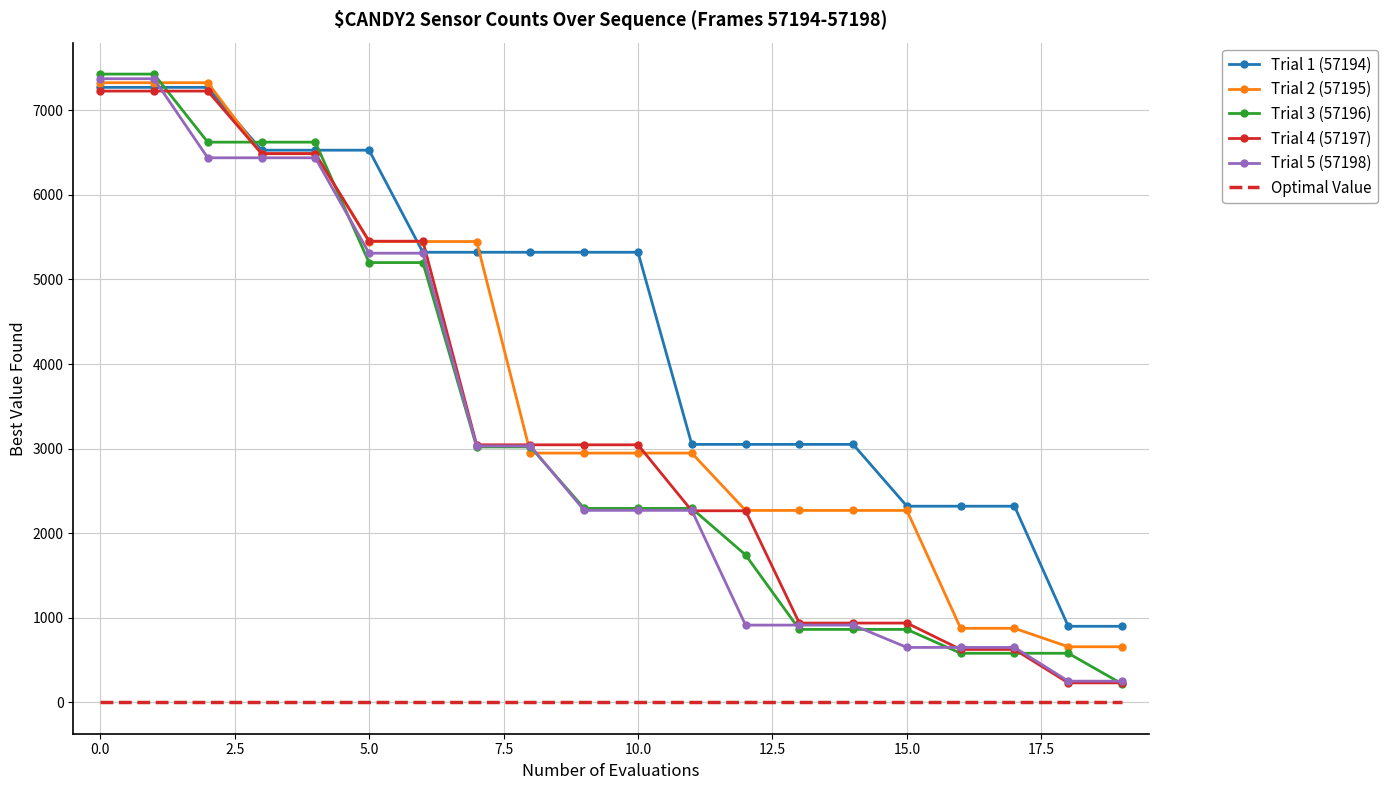

What is the difference between the second highest and minimum values in the Trial 5 (57198) series?

7124